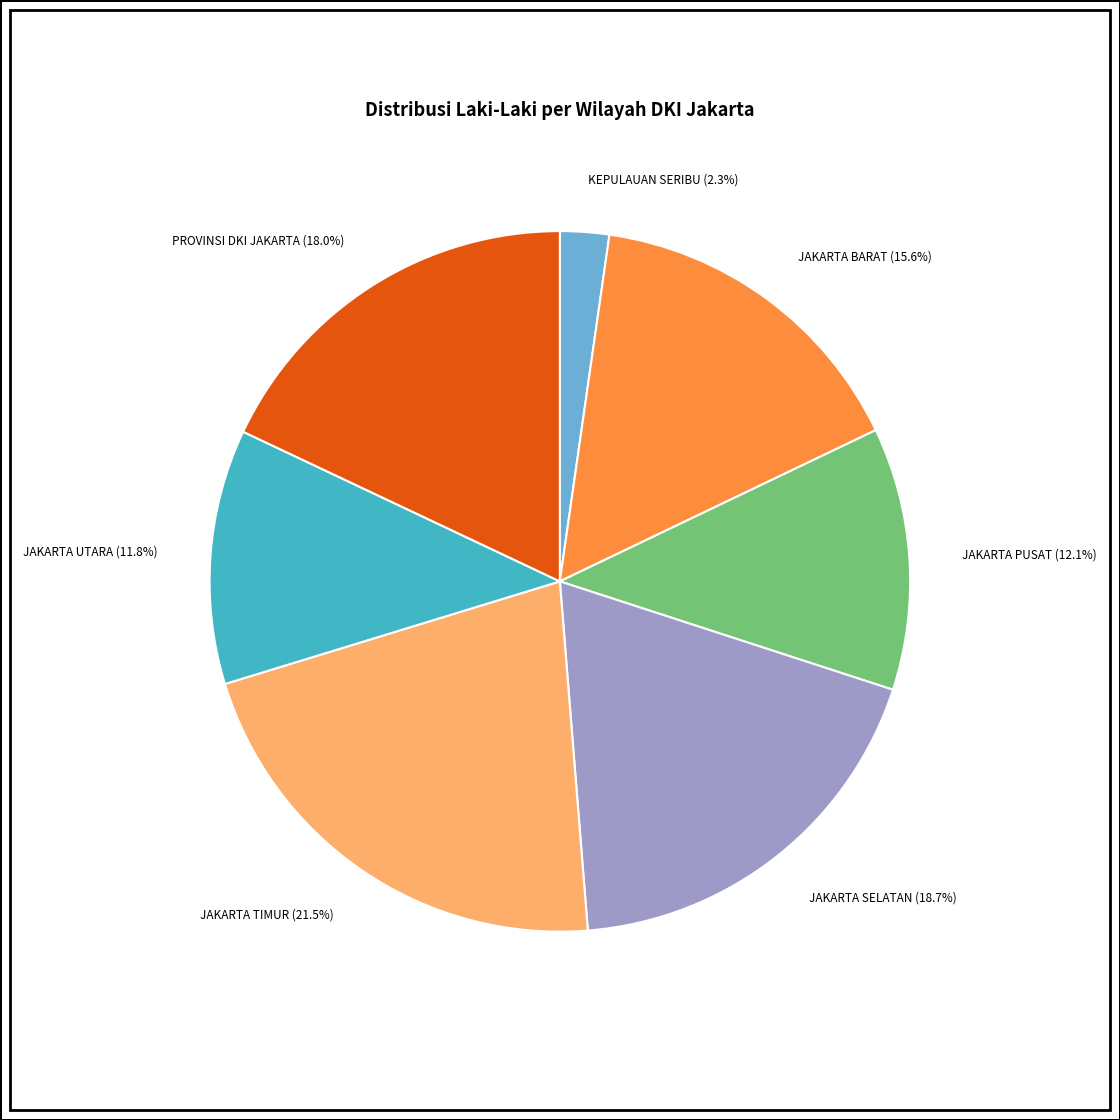

To the nearest percent, what portion does PROVINSI DKI JAKARTA represent?

18%